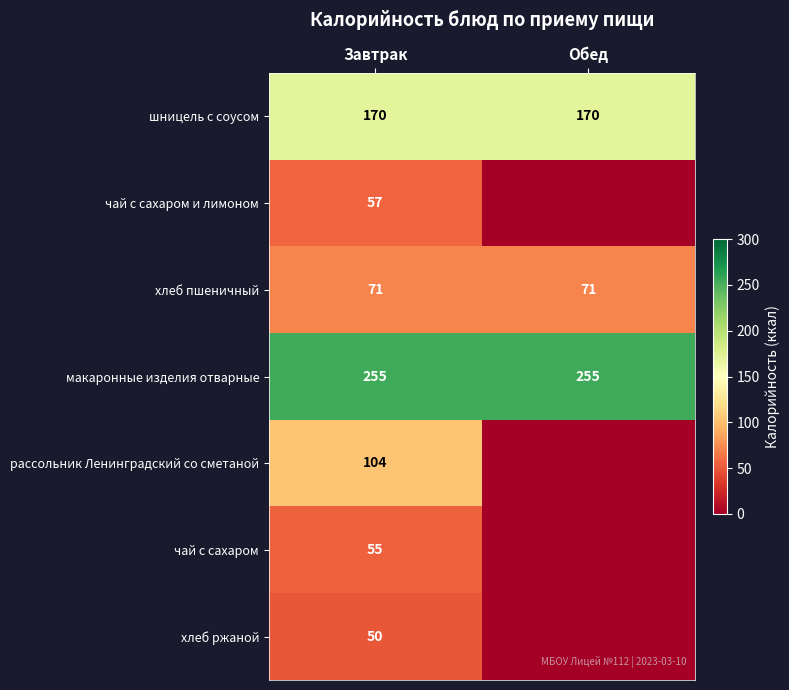

What is the spread (max minus min) of values at Завтрак?

205